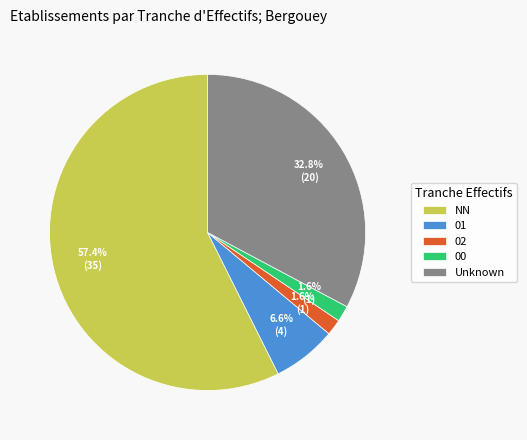

Do 01 and 00 together represent more than half of the pie?

No